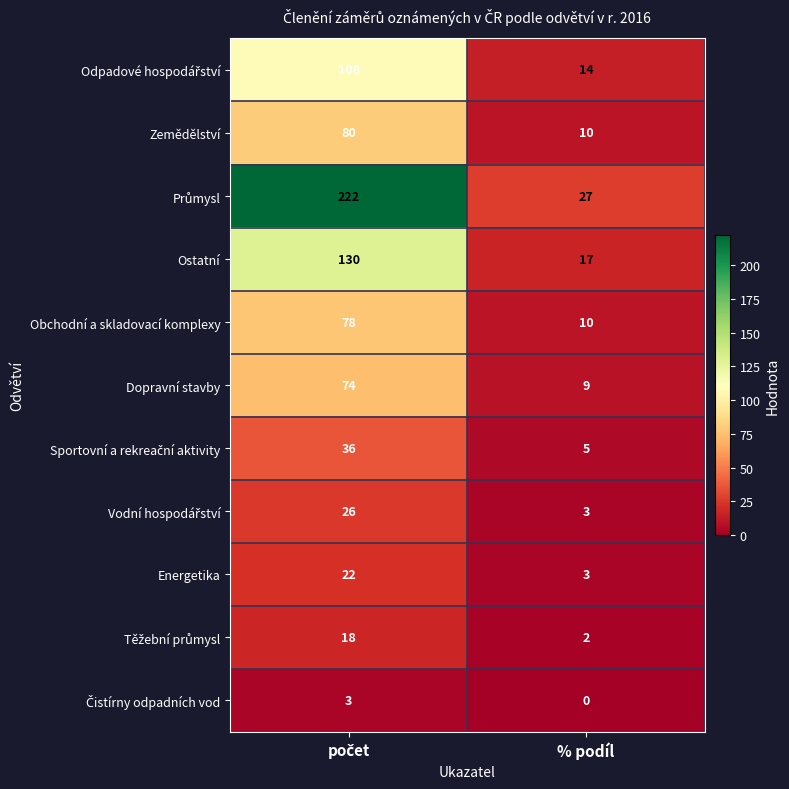

Is the value of Ostatní at % podíl greater than the value of Zemědělství at % podíl?

Yes